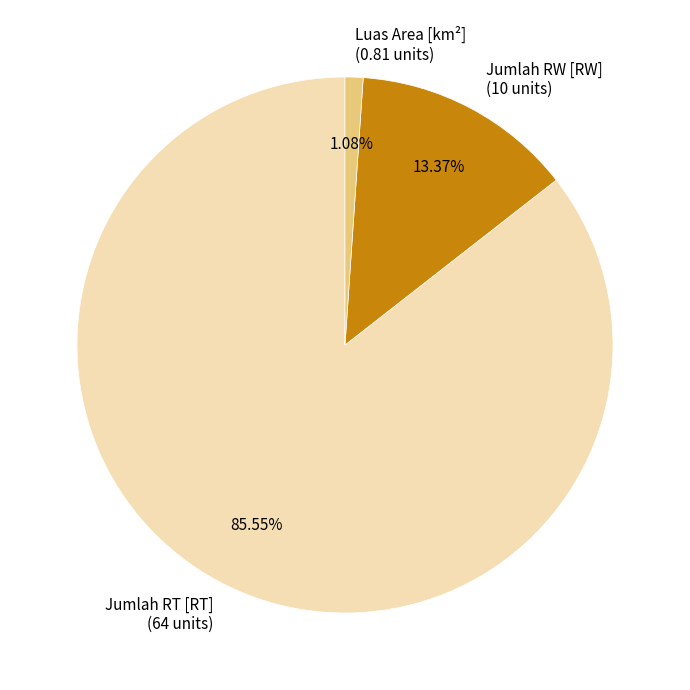

Combined, do Luas Area [km²] and Jumlah RW [RW] account for over 50%?

No